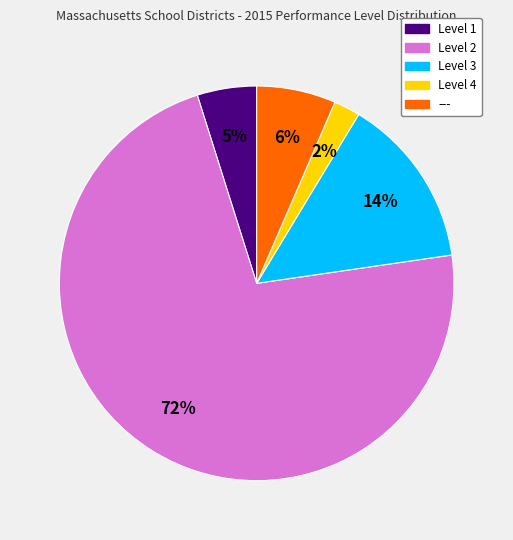

To the nearest percent, what is the difference between the Level 1 and Level 3 slice percentages?

9%